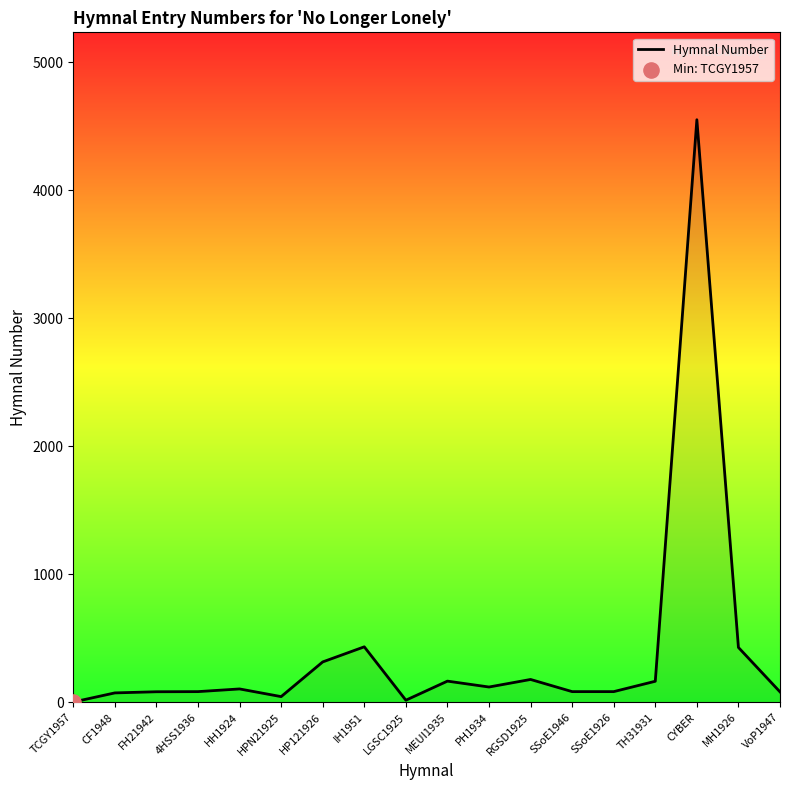

Approximately how many times larger is the value at MH1926 compared to HP121926?

1.4